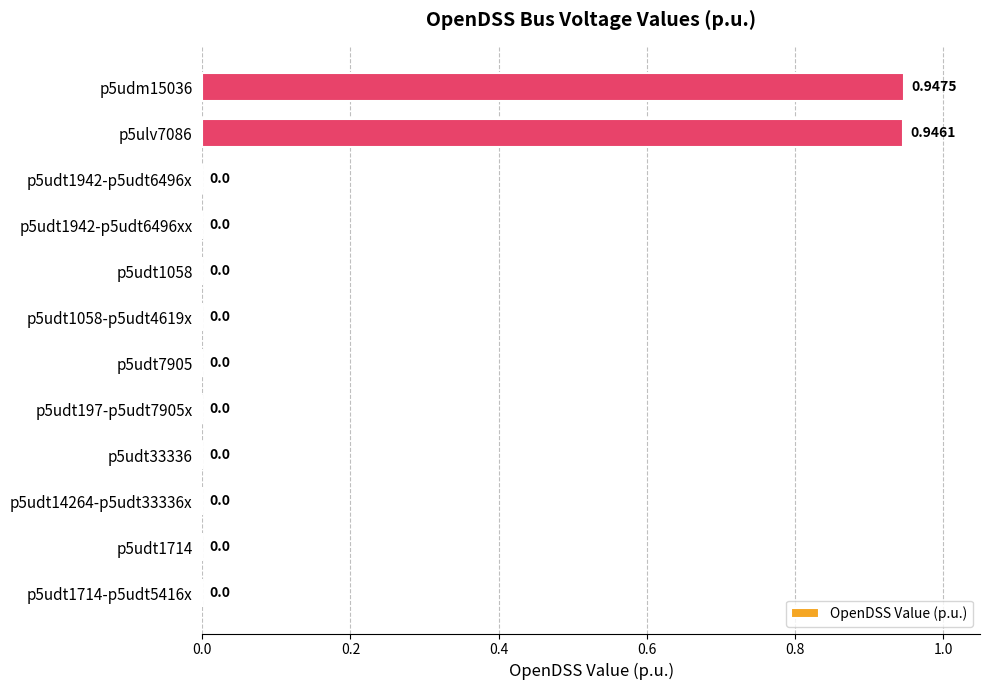

Between p5udt1942-p5udt6496xx and p5udm15036, which is larger?

p5udm15036